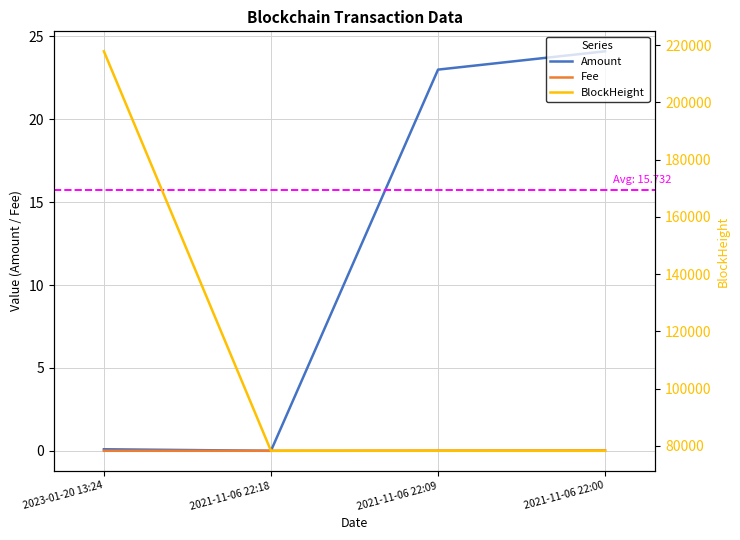

True or false: Fee and BlockHeight intersect in this chart.

False